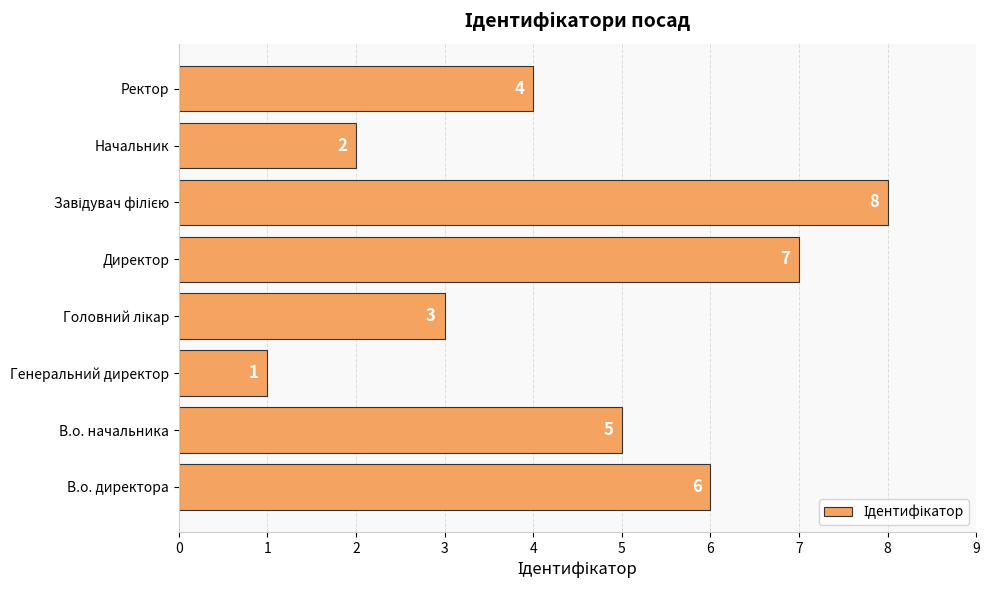

Are the bars horizontal?

Yes